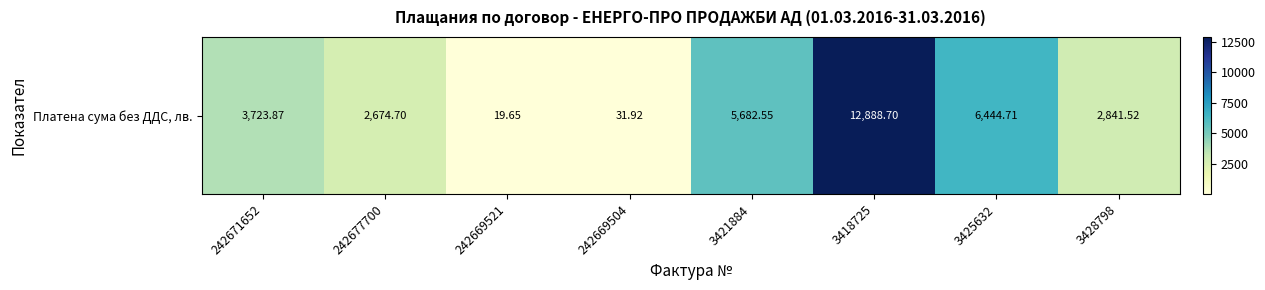

Is it true that the value at 242671652 is 3723.9?

True